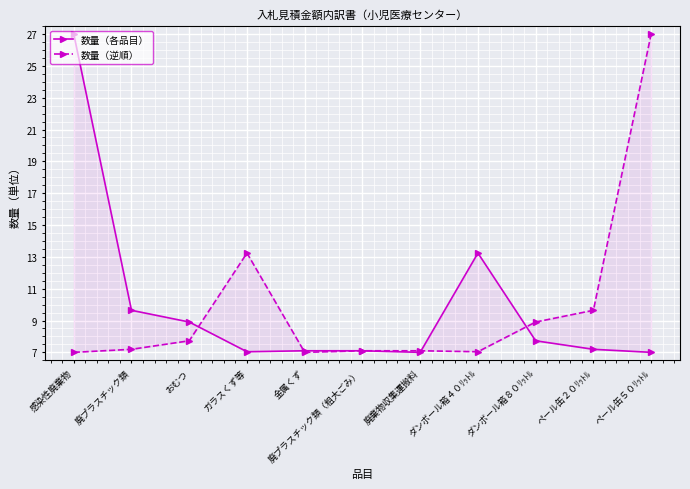

At which category does 数量（各品目） reach its first local valley?

ガラスくず等